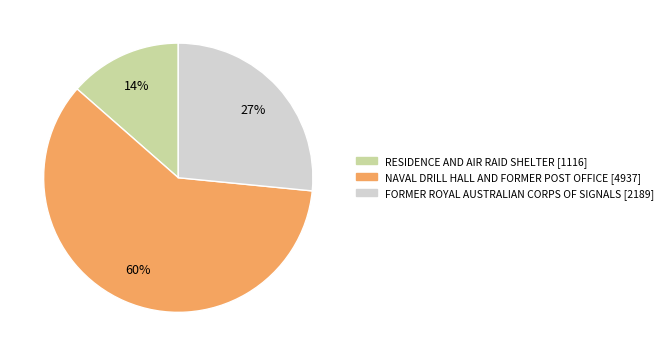

How many segments does this pie chart have?

3